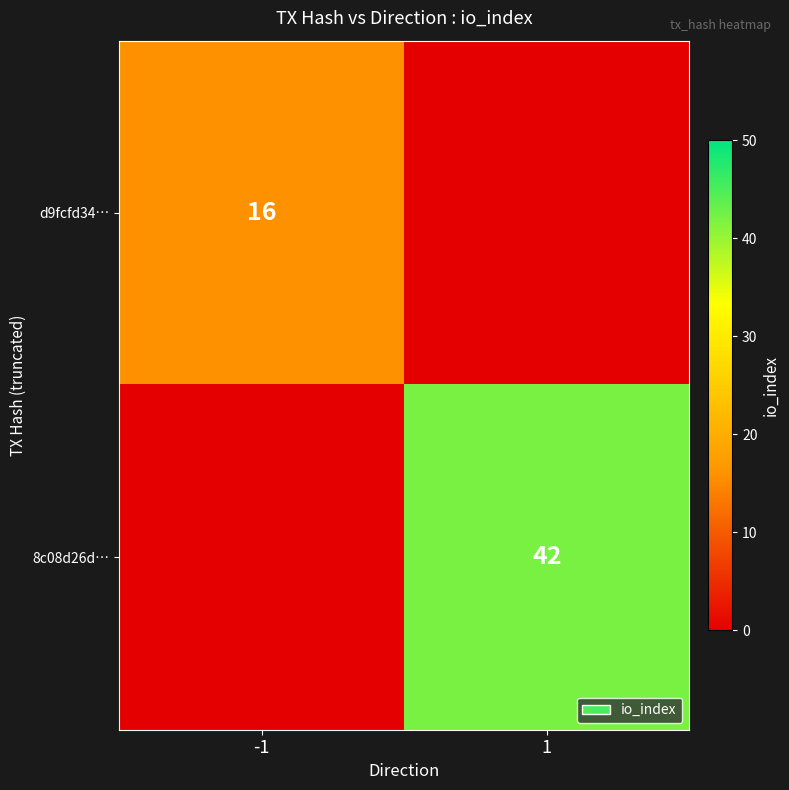

Is the value of 8c08d26d… at 1 greater than the value of d9fcfd34… at -1?

Yes